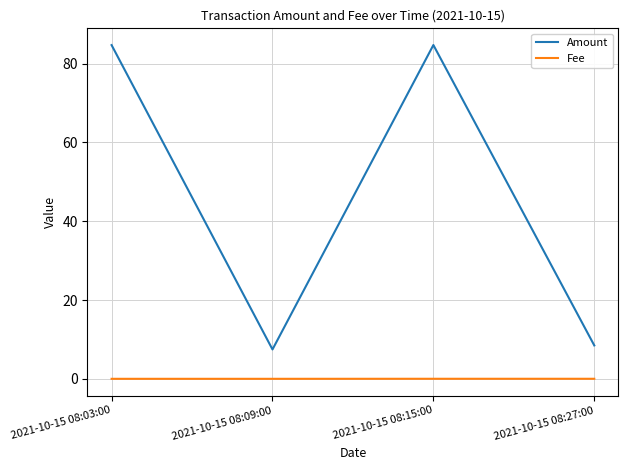

True or false: Amount has more than 0 points higher than both neighbors.

True